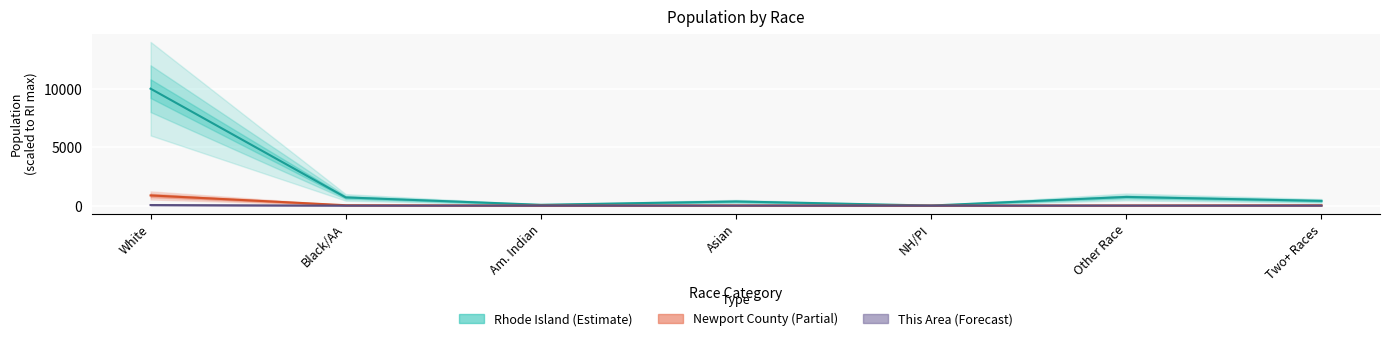

Count the number of categories in the chart.

7